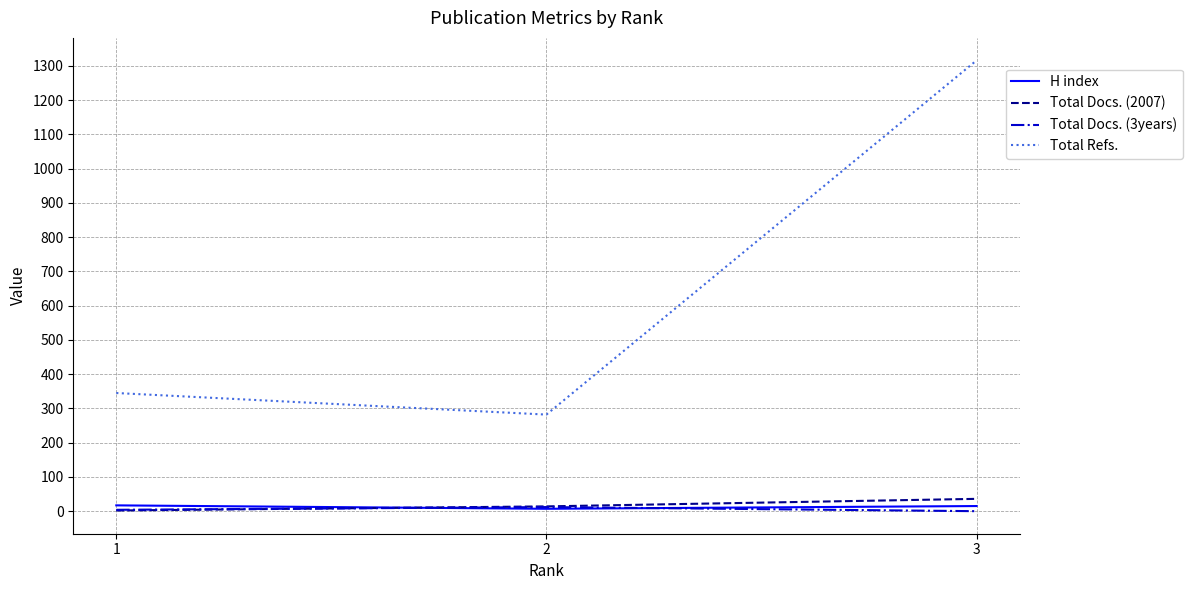

Which series has the largest range (max minus min)?

Total Refs.